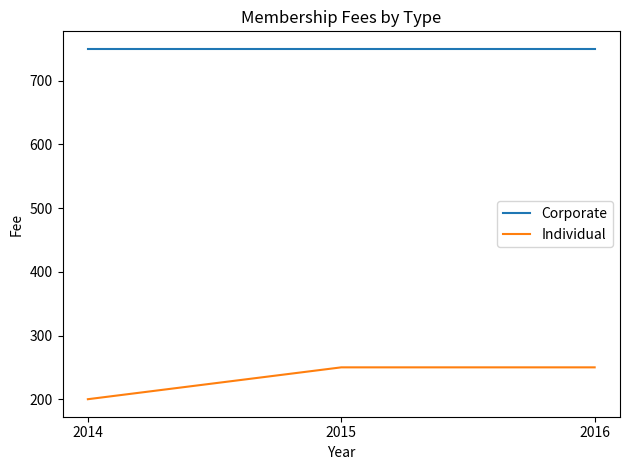

How many lines are shown in the chart?

2